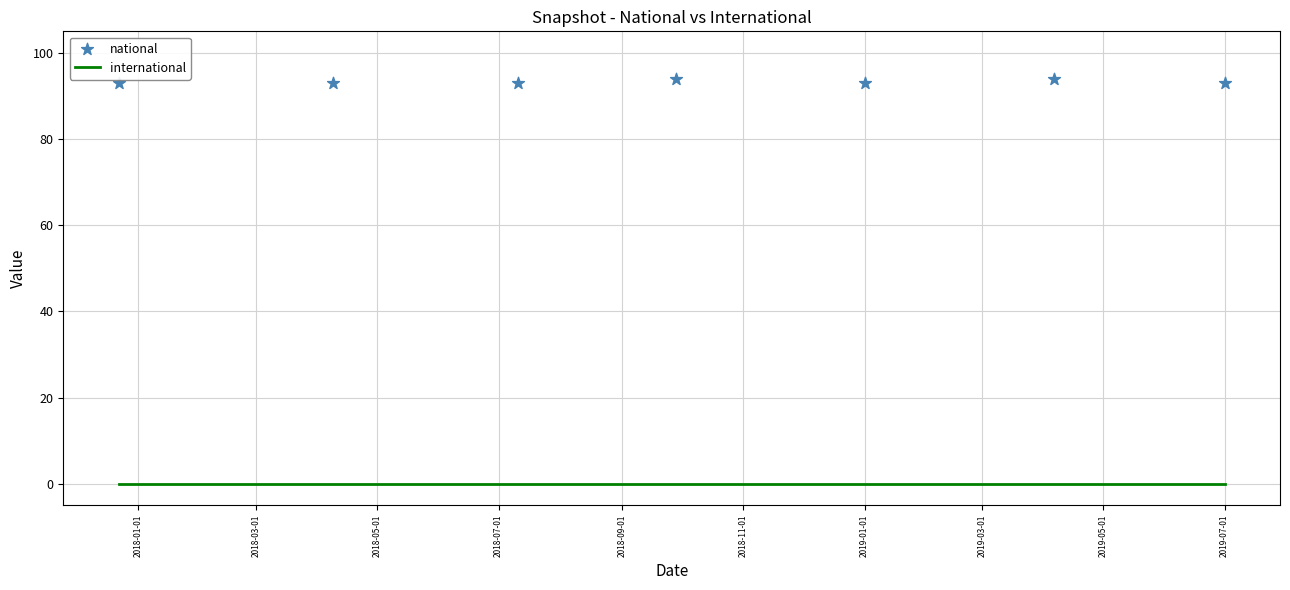

At how many categories does at least one series exceed 54?

7